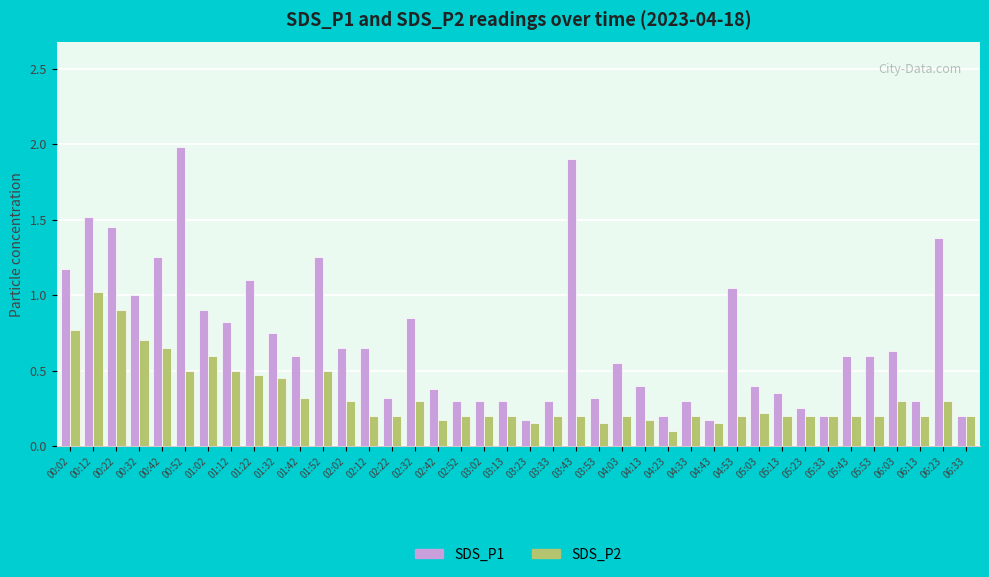

Which series has the largest range (max minus min)?

SDS_P1